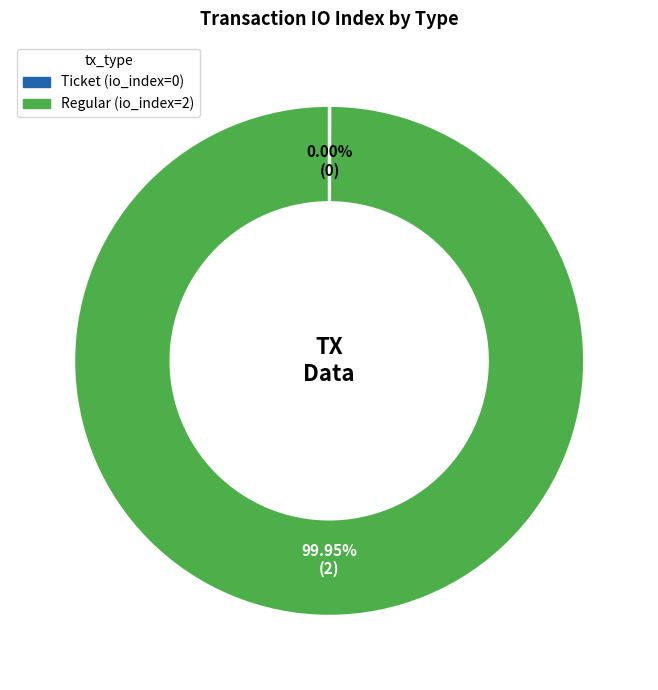

Which category has the biggest portion of the pie?

Regular